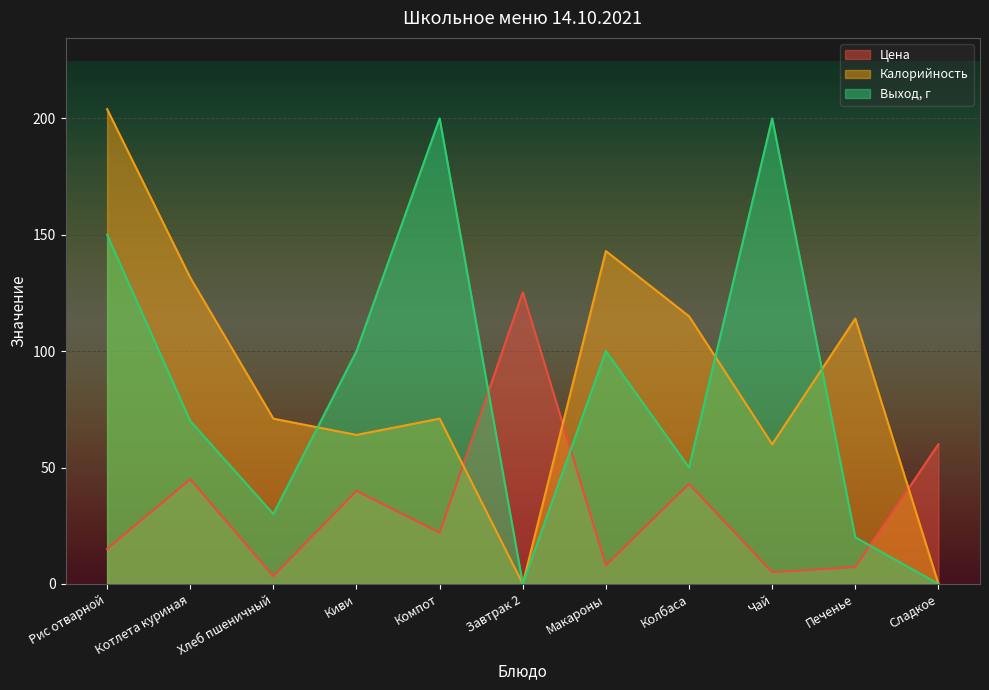

What is the average value of the Цена series?

34.0